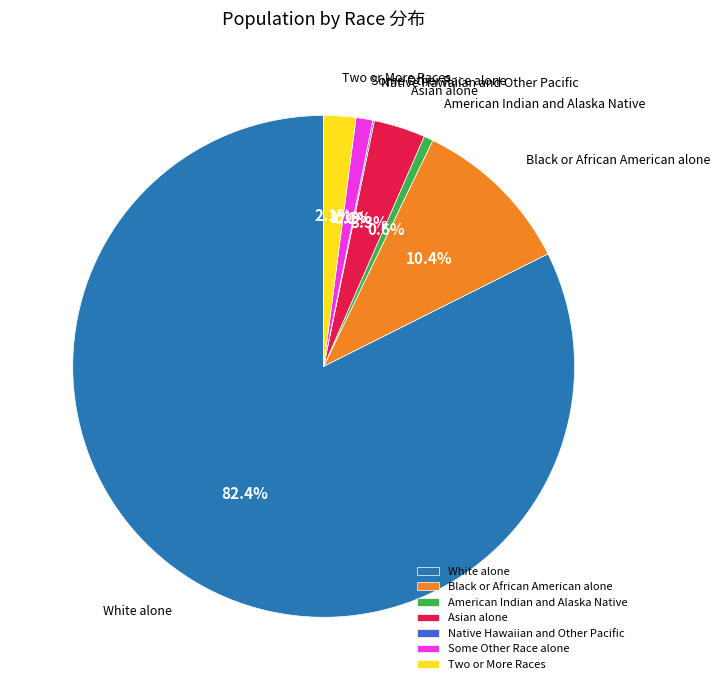

Approximately how many times larger is the value at White alone compared to Black or African American alone?

7.9